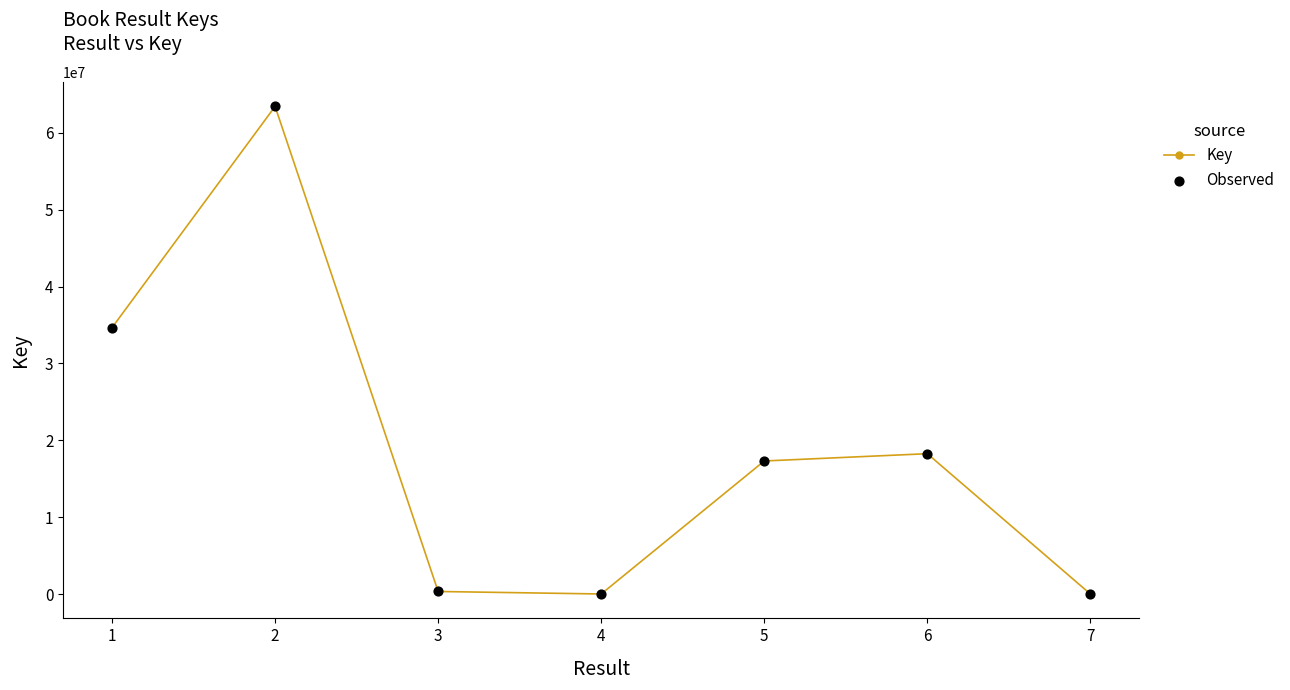

The value at 6 is 18255959. True or false?

True